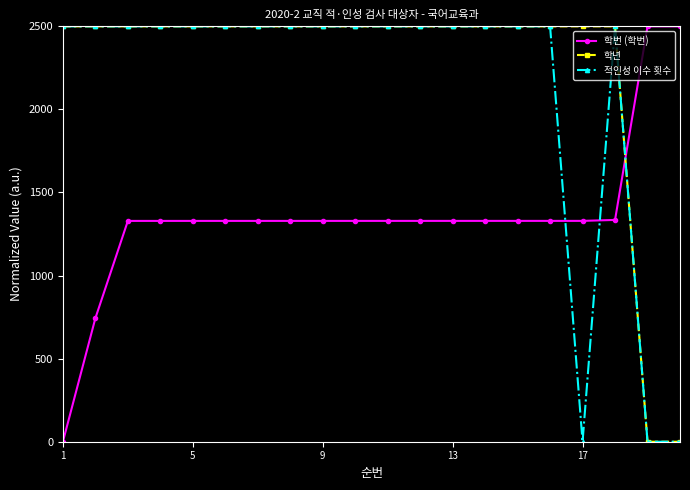

What is the value of the 학년 point at the 18th from the left?

2500.0